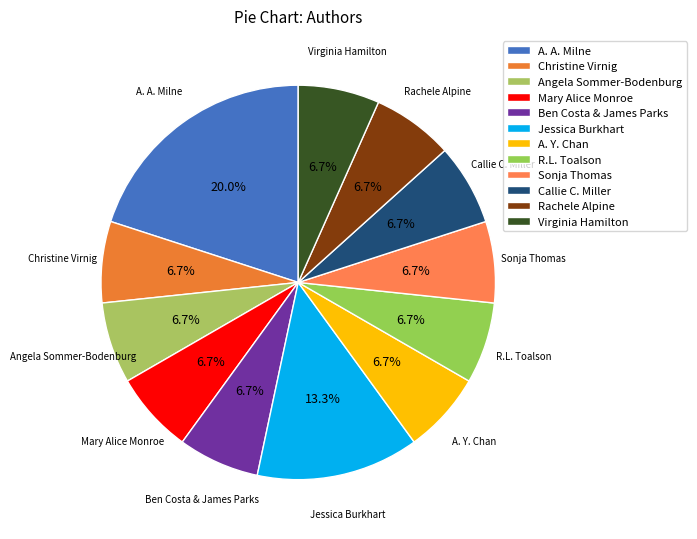

To the nearest percent, what is the combined percentage of Mary Alice Monroe and A. Y. Chan?

13%